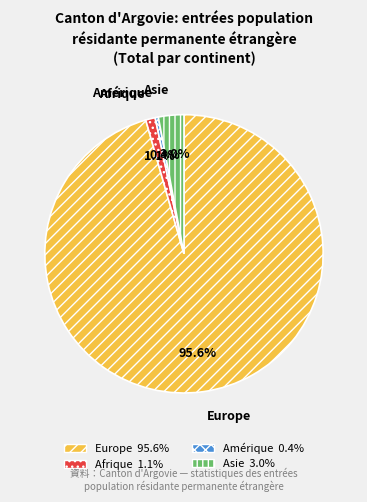

Is there any slice that represents more than half of the pie?

Yes